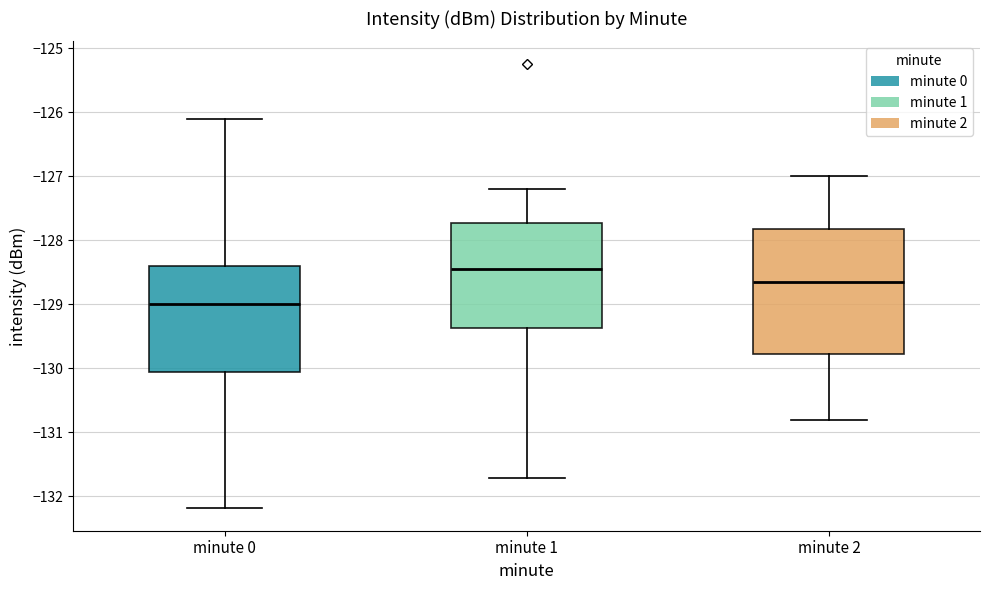

Which box's median line is the lowest?

minute 0